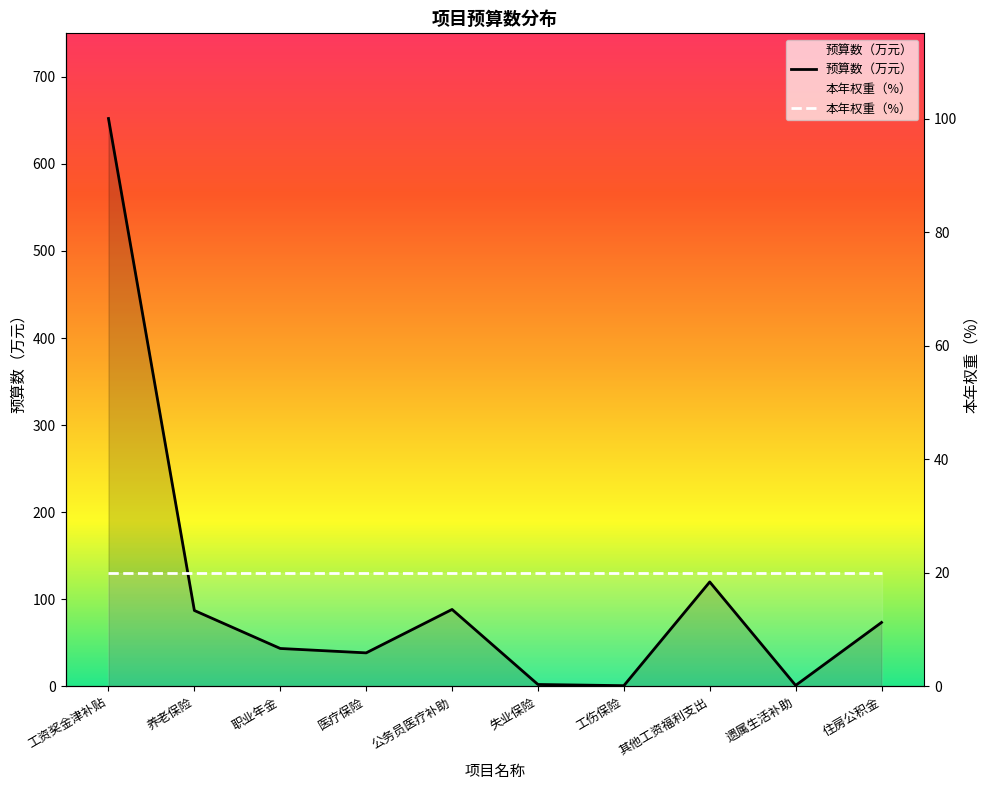

Is it true that the value at 养老保险 is 139.9?

False